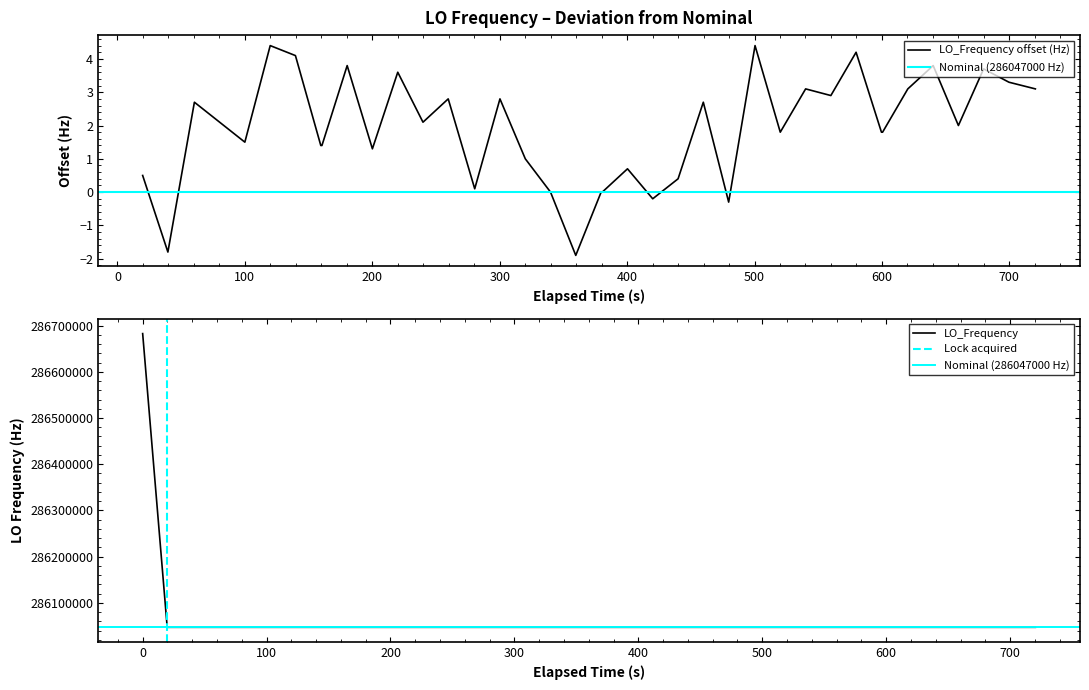

What is the minimum value for LO_Frequency?

286046998.1